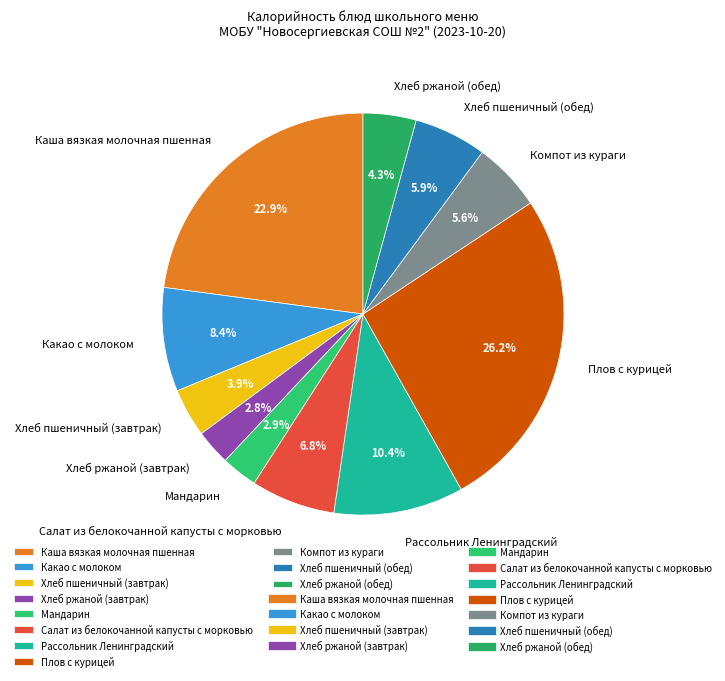

Combined, do Компот из кураги and Рассольник Ленинградский account for over 50%?

No